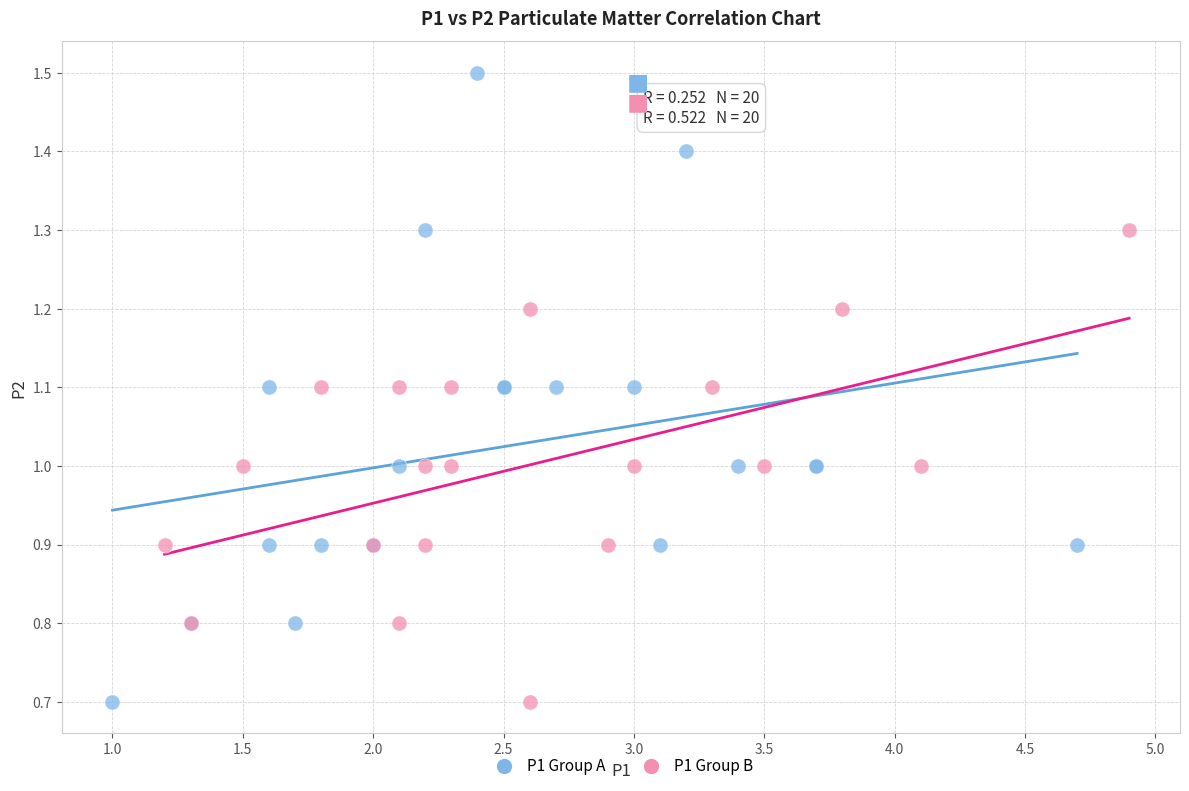

Which series has the widest spread of Y values?

P1 Group A